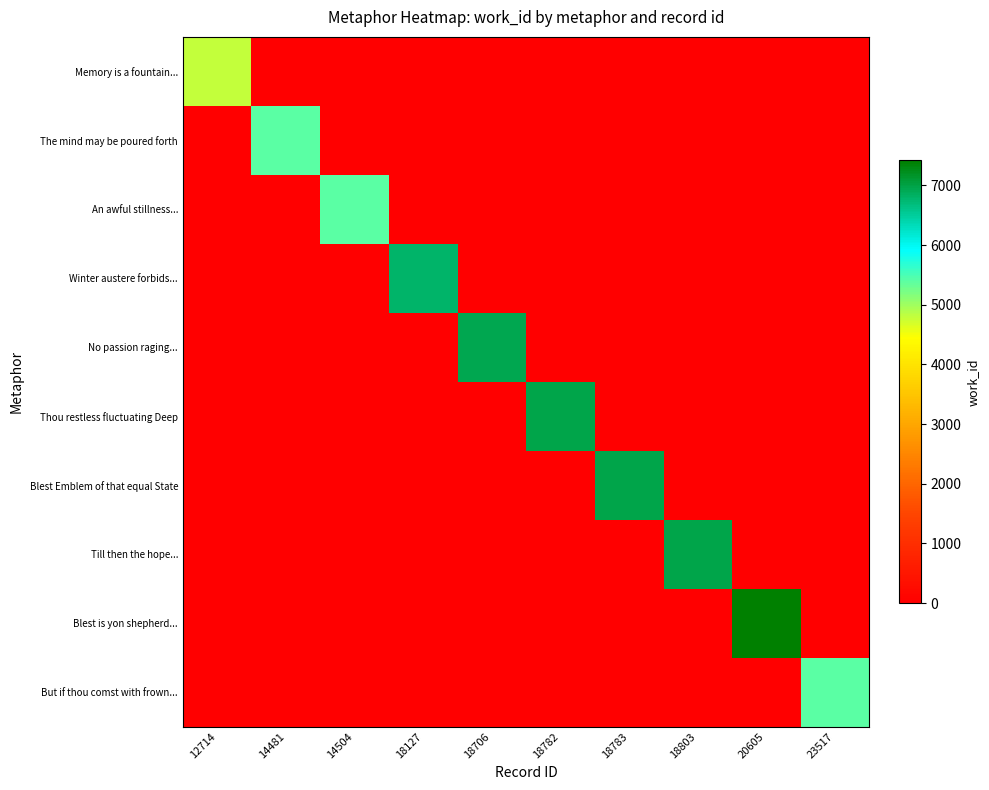

List the series in order of their peak value, highest first.

Blest is yon shepherd..., Till then the hope..., Thou restless fluctuating Deep, Blest Emblem of that equal State, No passion raging..., Winter austere forbids..., But if thou comst with frown..., An awful stillness..., The mind may be poured forth, Memory is a fountain...